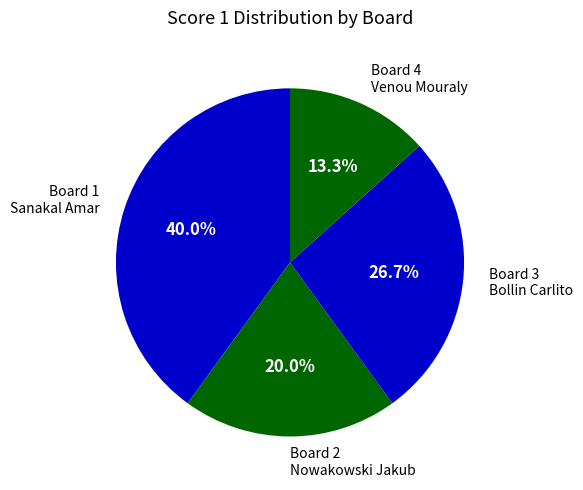

Is there a majority slice in this chart?

No